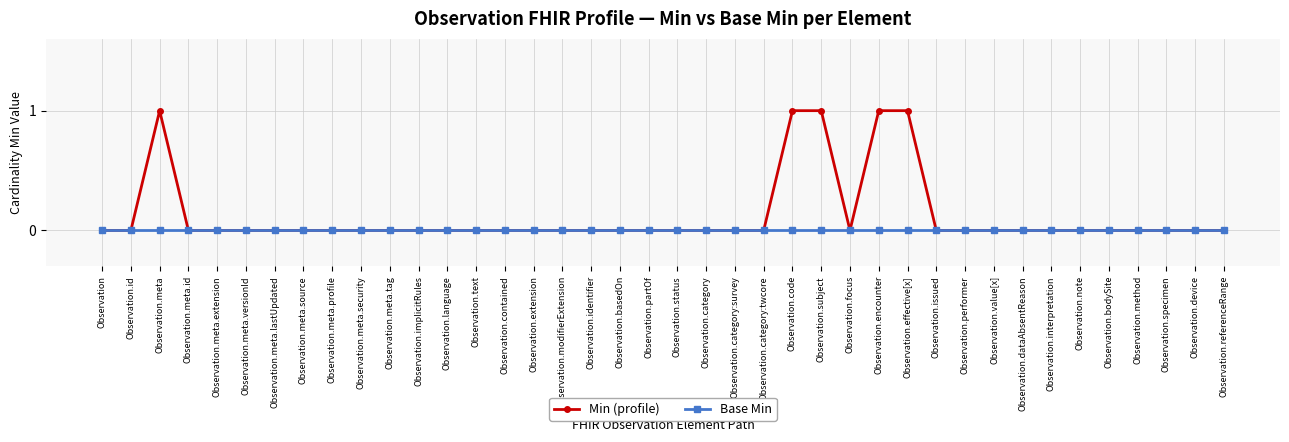

Which series has the largest total across all categories?

Min (profile)